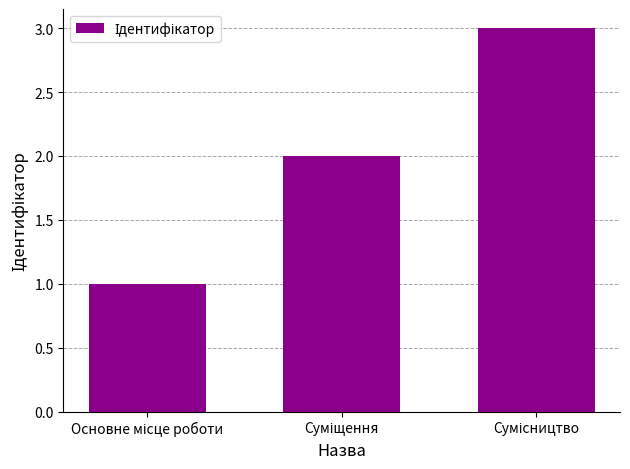

What is the greatest value displayed?

3